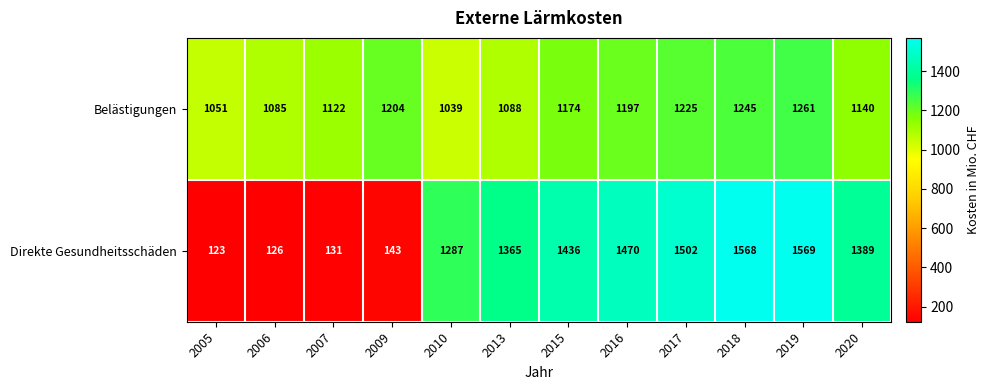

What is the approximate value of Direkte Gesundheitsschäden at 2013?

1365